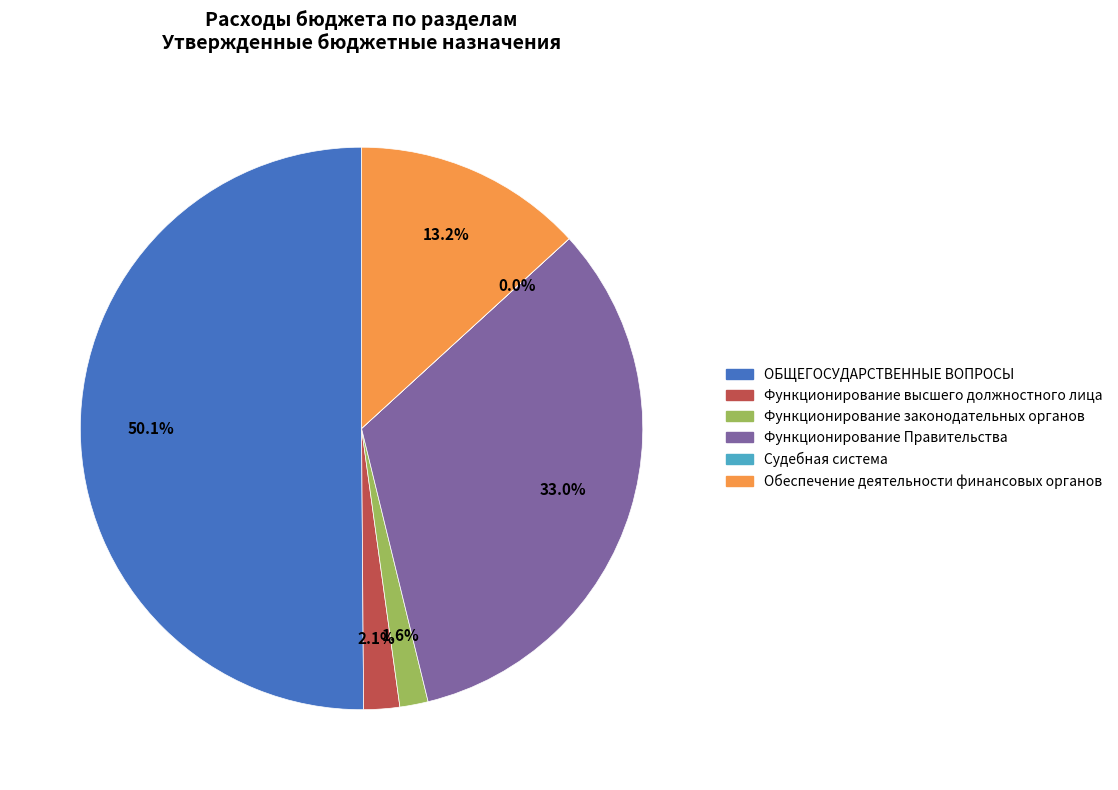

What is the largest slice in the pie chart?

ОБЩЕГОСУДАРСТВЕННЫЕ ВОПРОСЫ